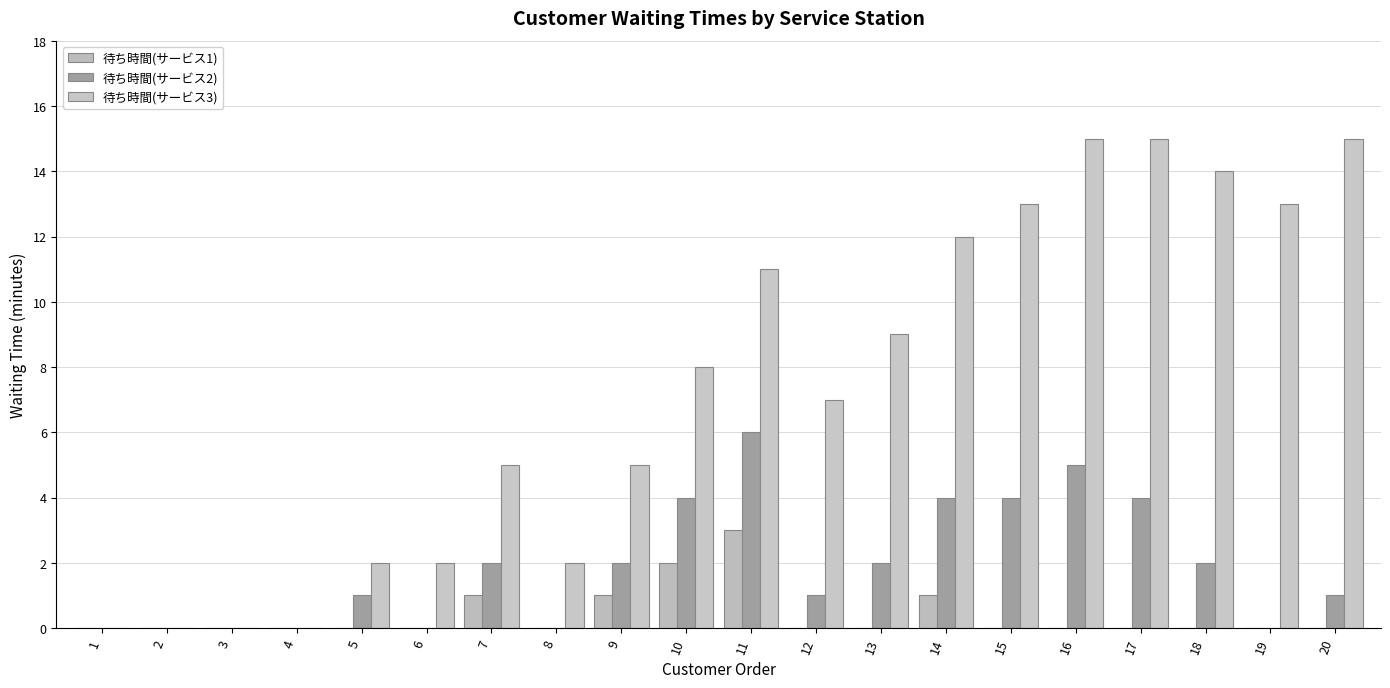

What is the maximum value for 待ち時間(サービス1)?

3